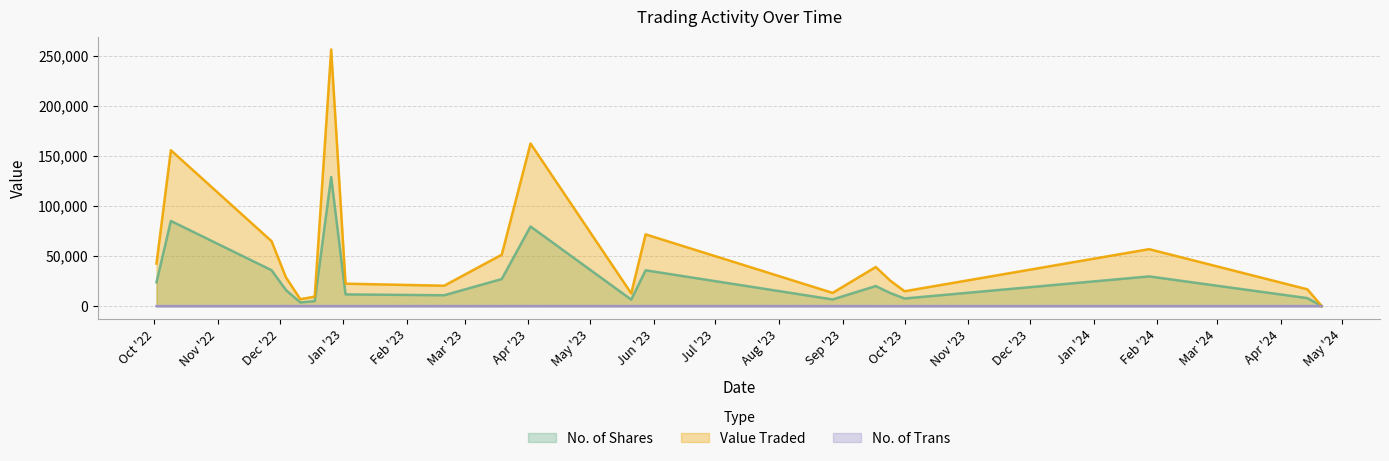

How many lines are shown in the chart?

3